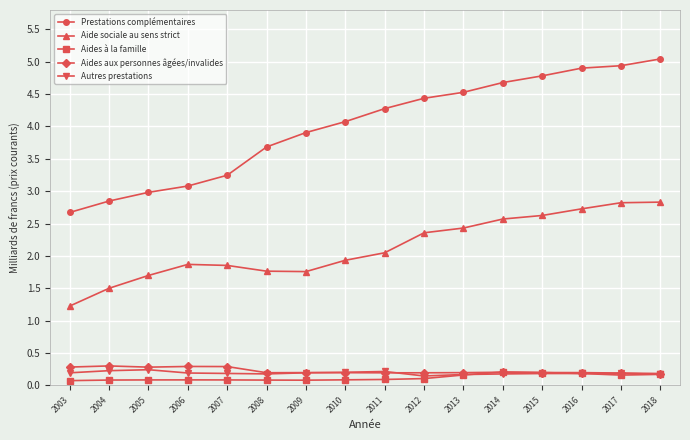

What is the maximum value shown in the chart?

5.0